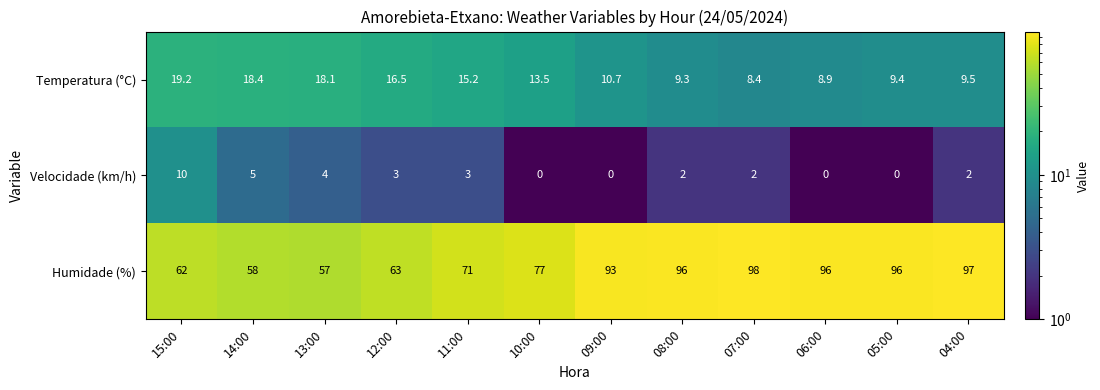

At how many categories does at least one series exceed 78?

6